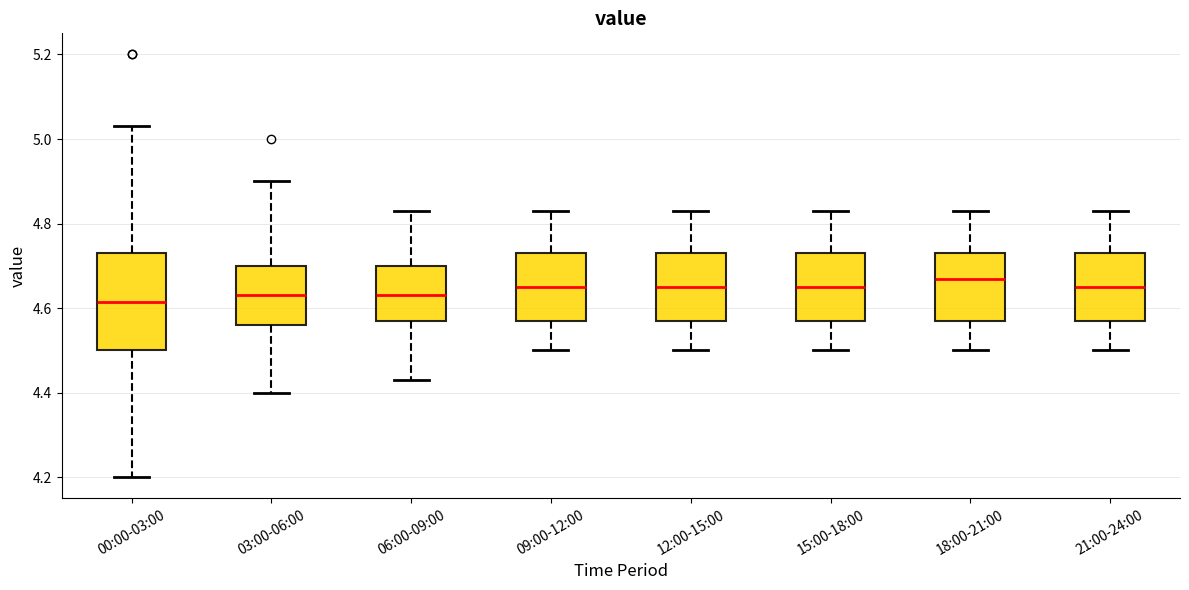

Reading left to right, transcribe this box plot: for each box, give where its median line is, the range the box spans, and where its two whiskers end, as read against the y-axis. The values are not printed on the chart, so give them approximately, as read against the axis.

00:00-03:00: median 4.62, box 4.50 to 4.74, whiskers 4.20 to 5.04
03:00-06:00: median 4.64, box 4.56 to 4.70, whiskers 4.40 to 4.90
06:00-09:00: median 4.64, box 4.58 to 4.70, whiskers 4.44 to 4.84
09:00-12:00: median 4.66, box 4.58 to 4.74, whiskers 4.50 to 4.84
12:00-15:00: median 4.66, box 4.58 to 4.74, whiskers 4.50 to 4.84
15:00-18:00: median 4.66, box 4.58 to 4.74, whiskers 4.50 to 4.84
18:00-21:00: median 4.68, box 4.58 to 4.74, whiskers 4.50 to 4.84
21:00-24:00: median 4.66, box 4.58 to 4.74, whiskers 4.50 to 4.84